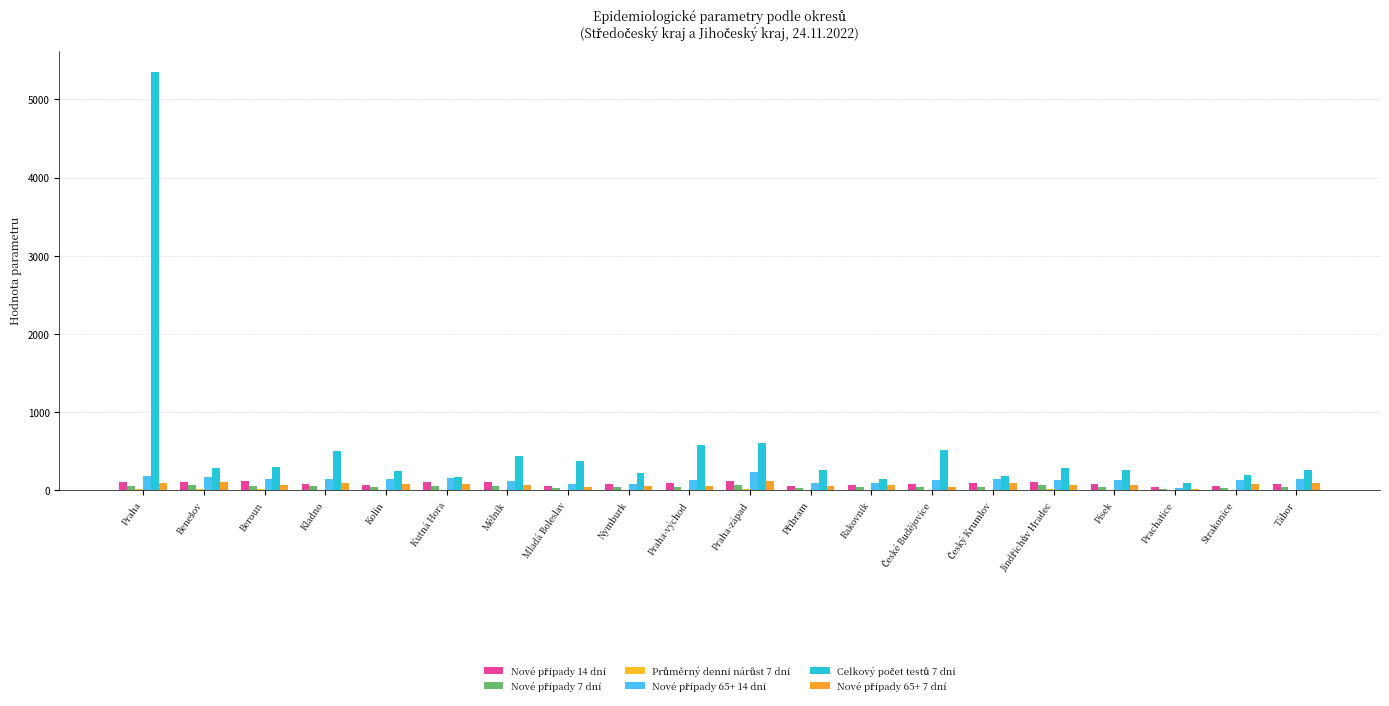

At how many categories does at least one series exceed 113?

19